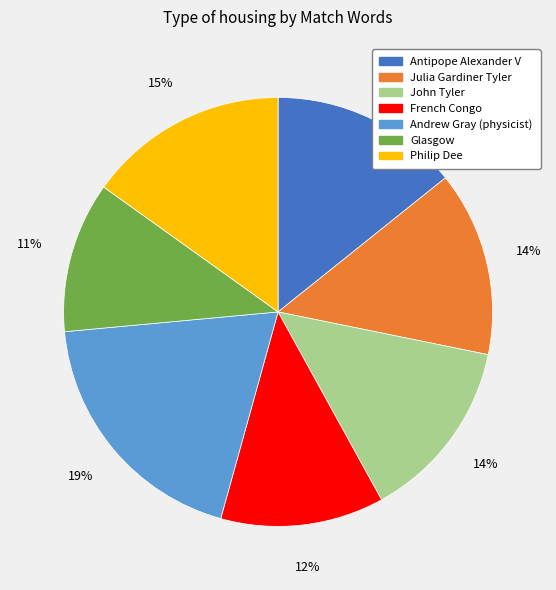

To the nearest percent, what percentage of the pie is Andrew Gray (physicist)?

19%